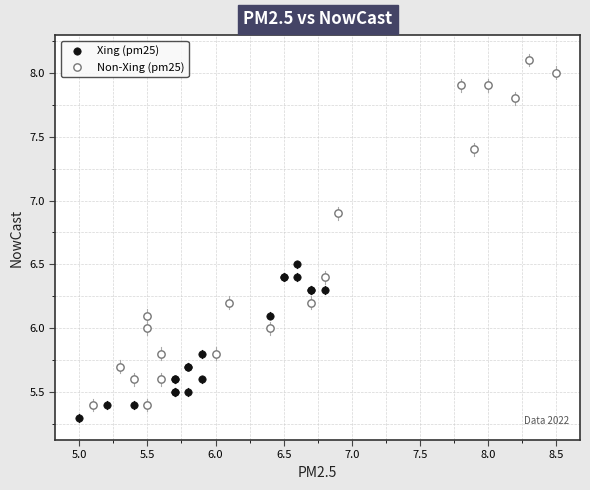

Which series has the largest Y range (max minus min)?

Non-Xing (pm25)